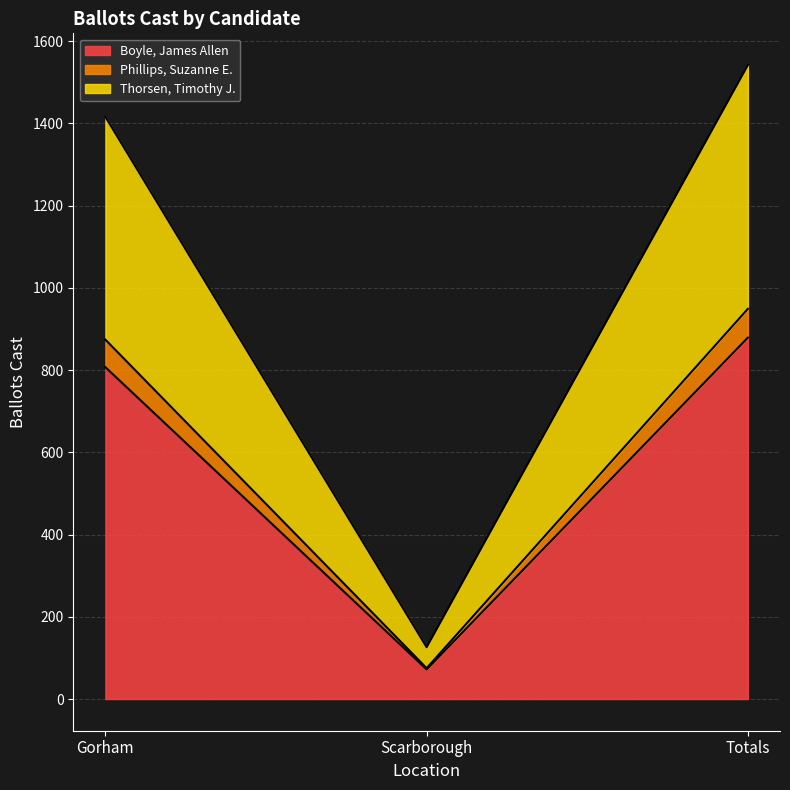

What is the total value across all series at Totals?

1542